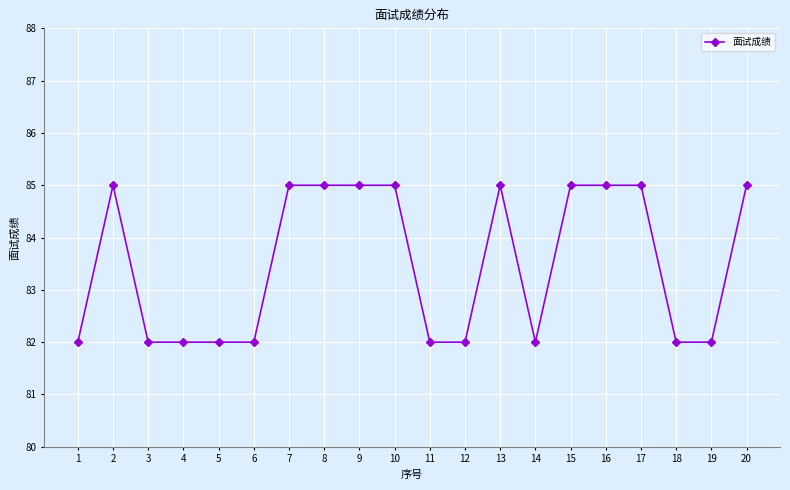

True or false: the data shows 85 at 9.

True